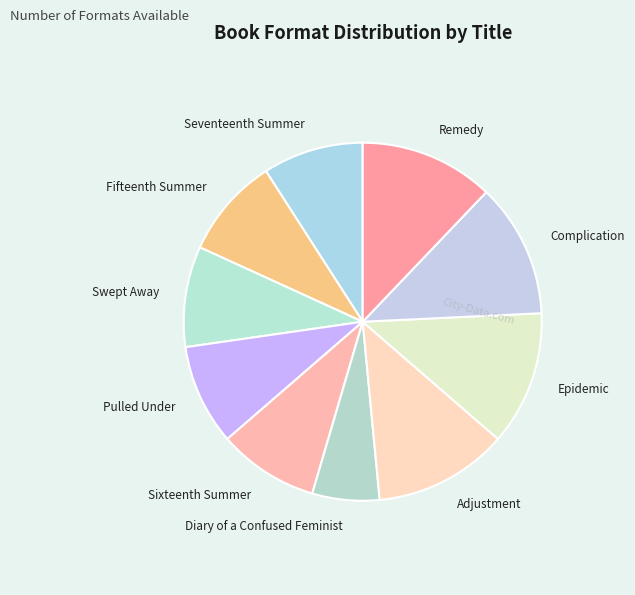

Which has a higher value, Epidemic or Fifteenth Summer?

Epidemic